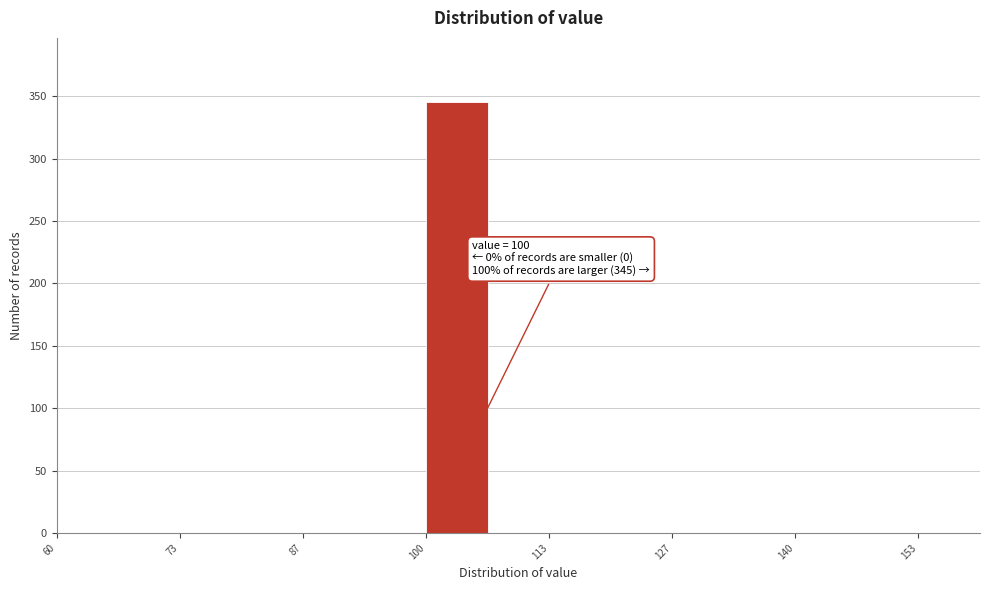

Read against the x-axis, roughly where is the centre of the tallest bar?

104